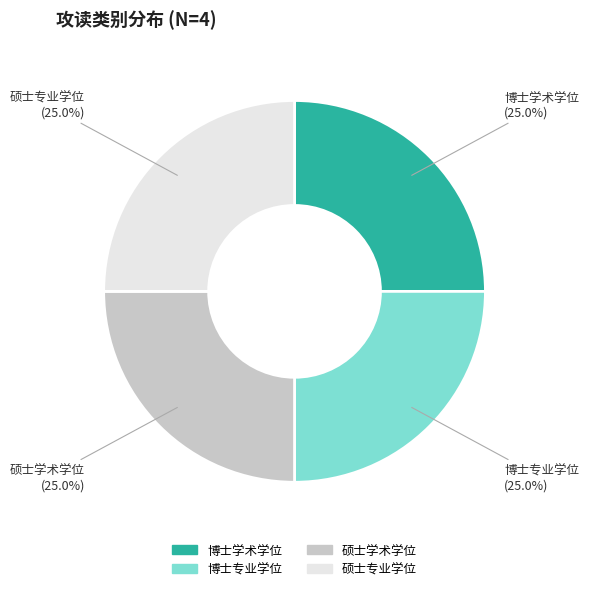

What is the ratio of the value at 博士学术学位 to the value at 硕士学术学位?

1.0